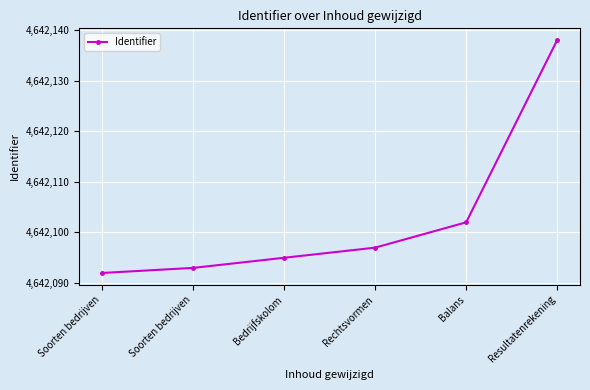

How many data points are less than 4642097?

3